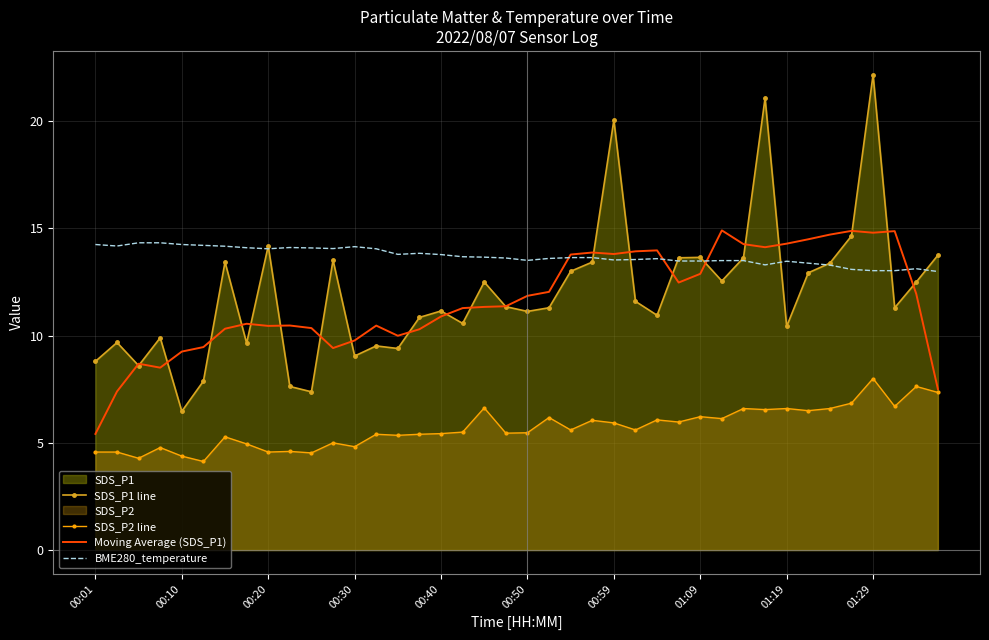

Where does the BME280_temperature series first go above 13?

00:01